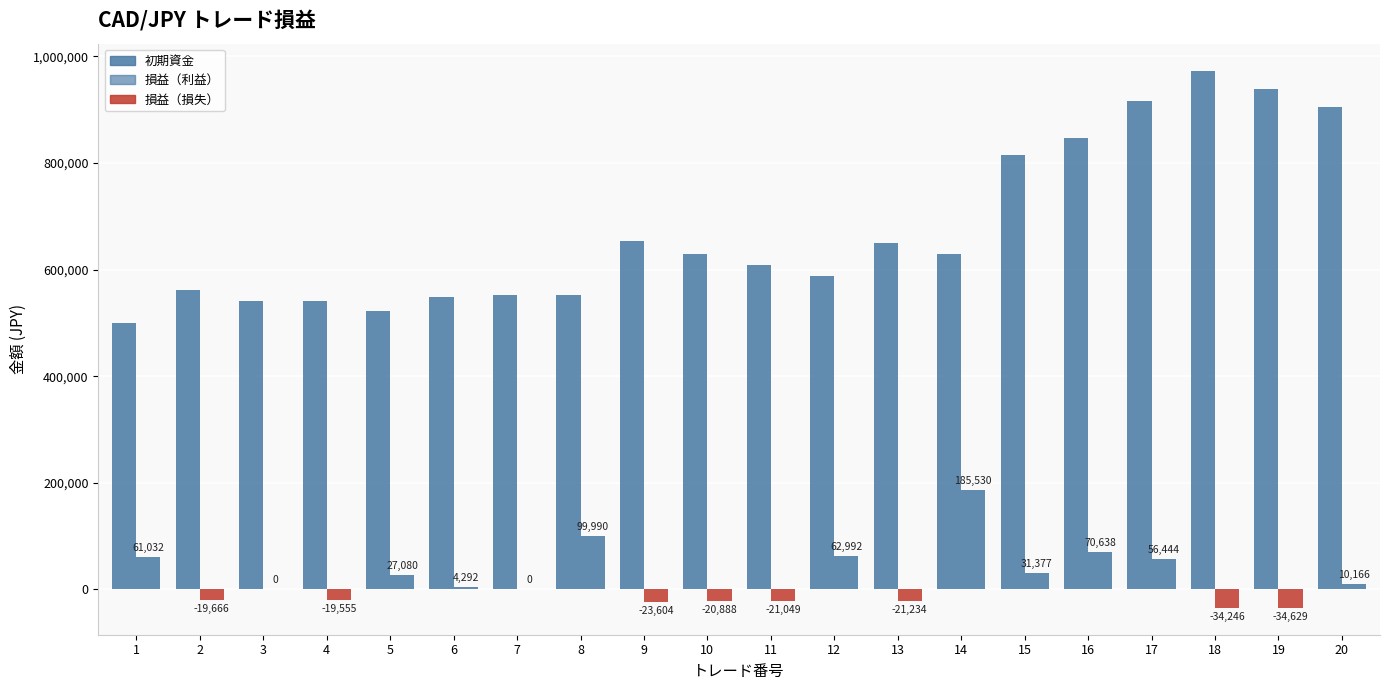

How many series are shown in this chart?

2